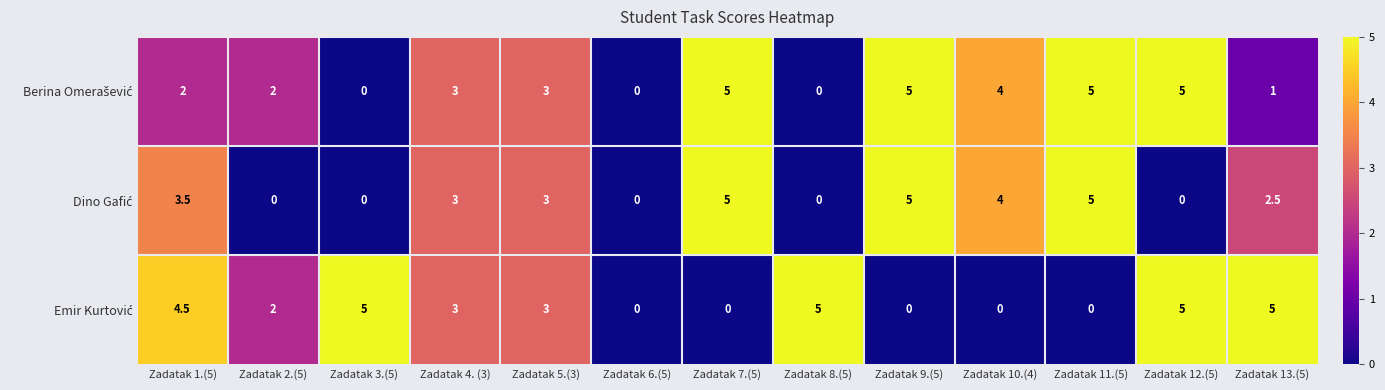

What is the spread (max minus min) of values at Zadatak 3.(5)?

5.0